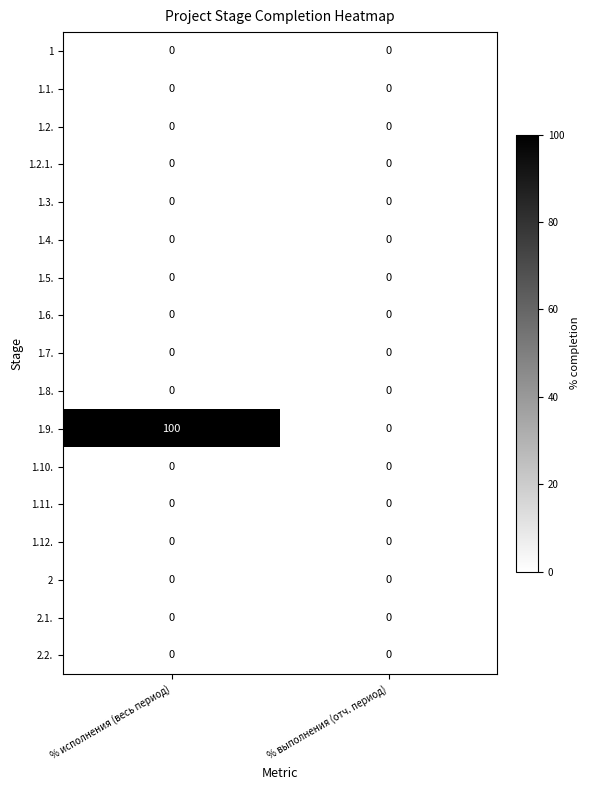

Which series has the largest range (max minus min)?

1.9.